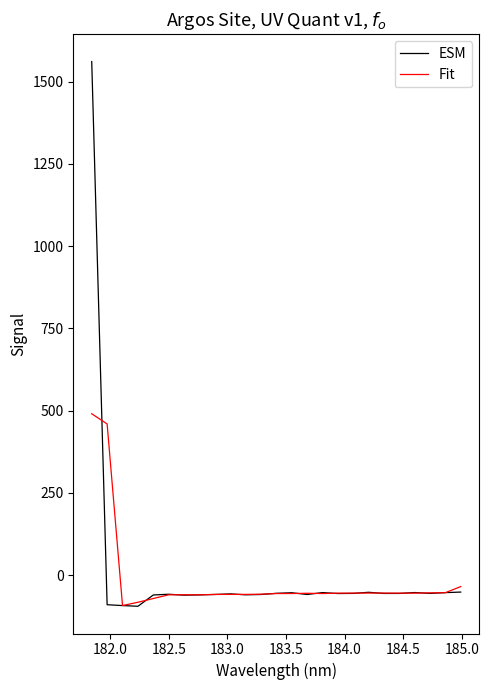

What is the minimum value for Fit?

-92.7